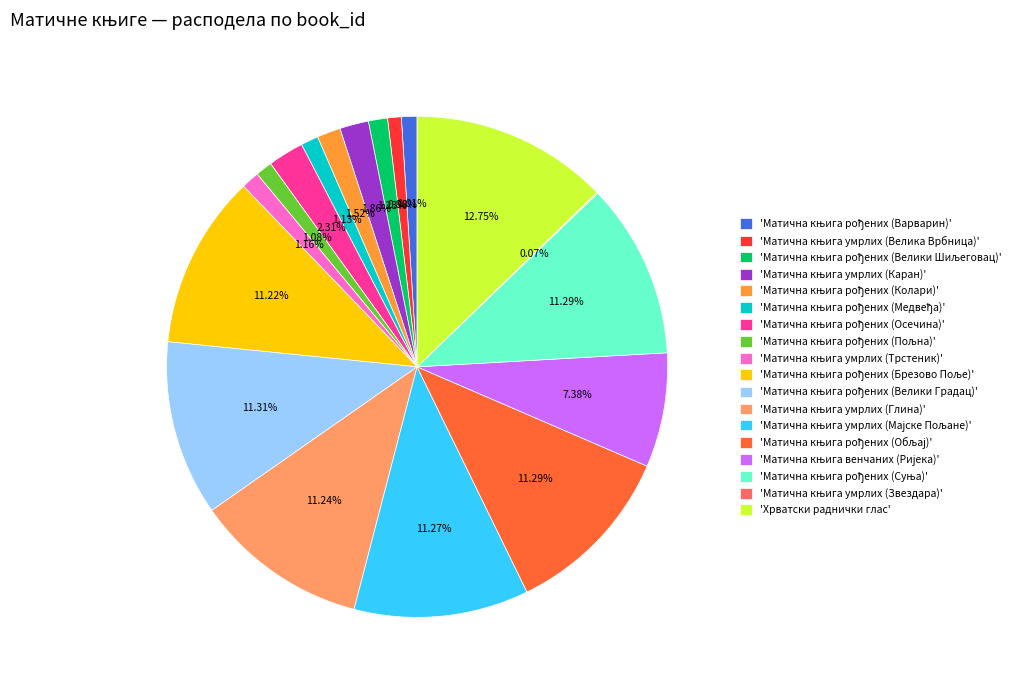

Which category has the biggest portion of the pie?

'Хрватски раднички глас'